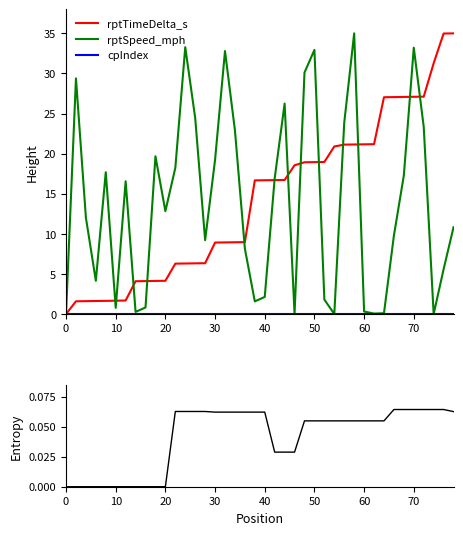

True or false: rptSpeed_mph and cpIndex intersect in this chart.

False